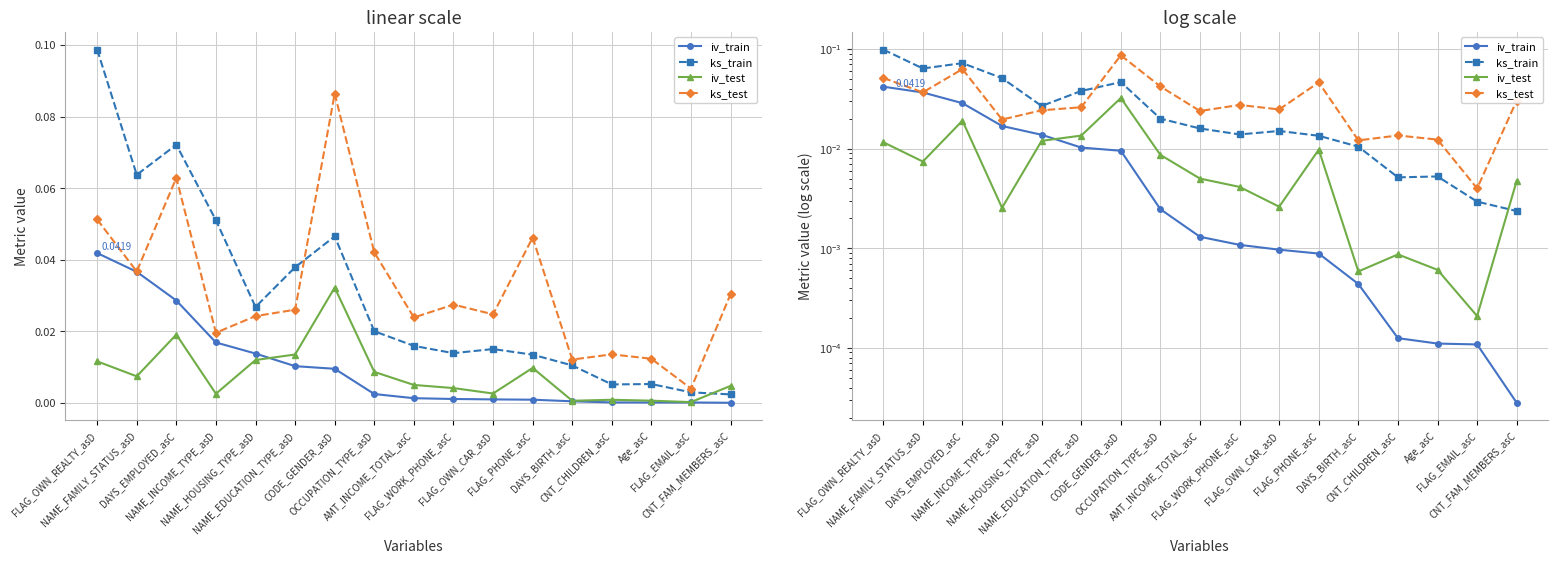

Which category has the lowest value in the iv_train series?

CNT_FAM_MEMBERS_asC